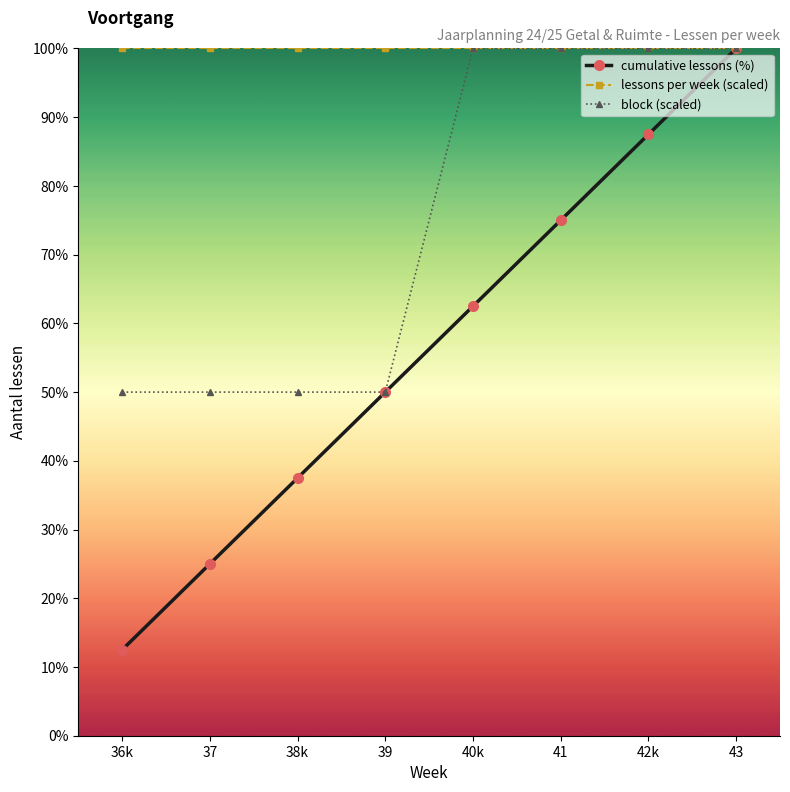

At how many categories does at least one series exceed 26?

8